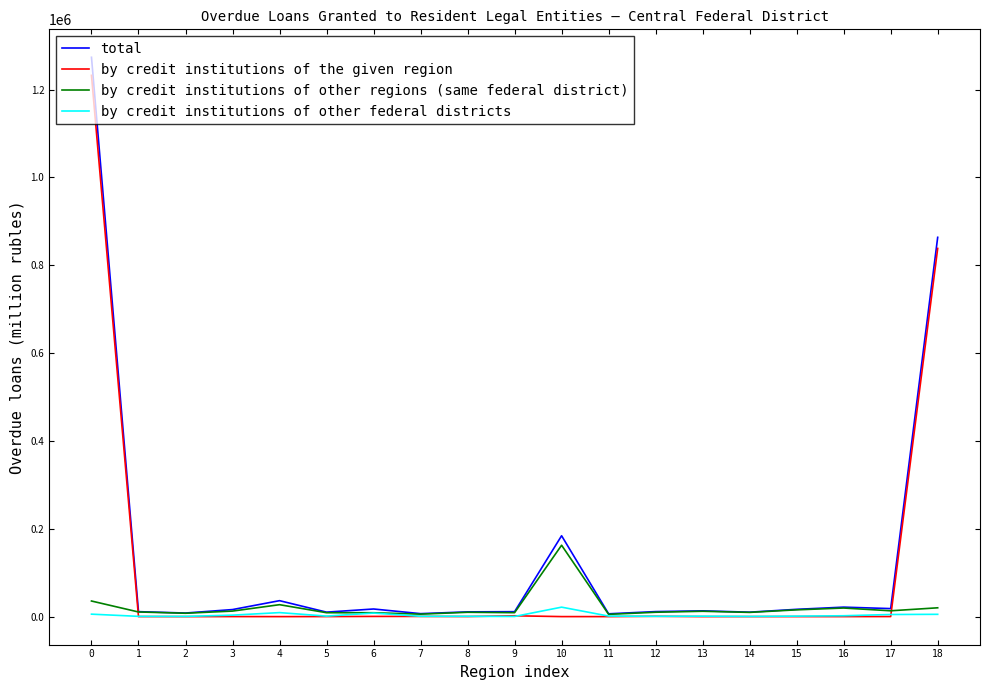

What is the maximum value shown in the chart?

1273679